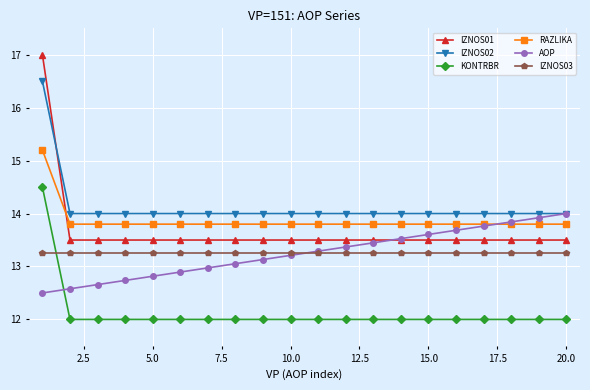

What is the greatest value displayed?

17.0